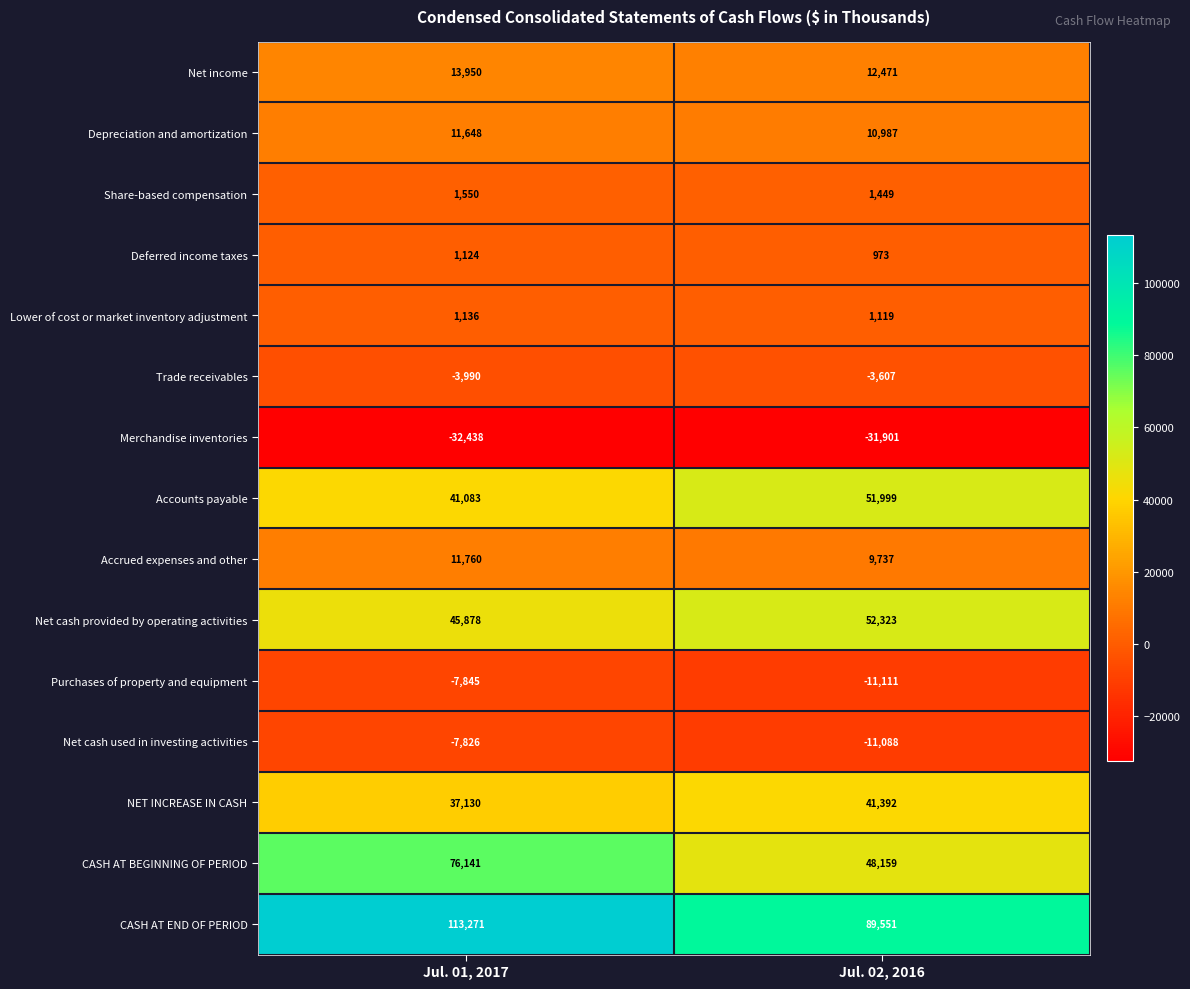

At which category does the chart reach its minimum across all series?

Jul. 01, 2017